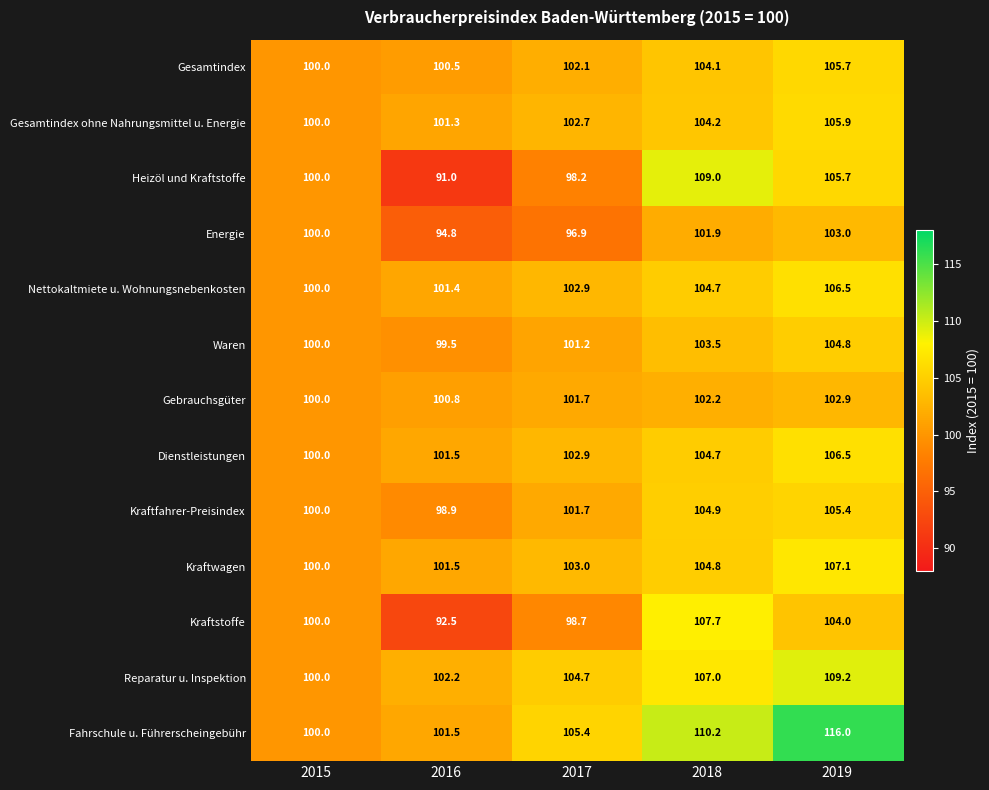

What is the greatest value displayed?

116.0